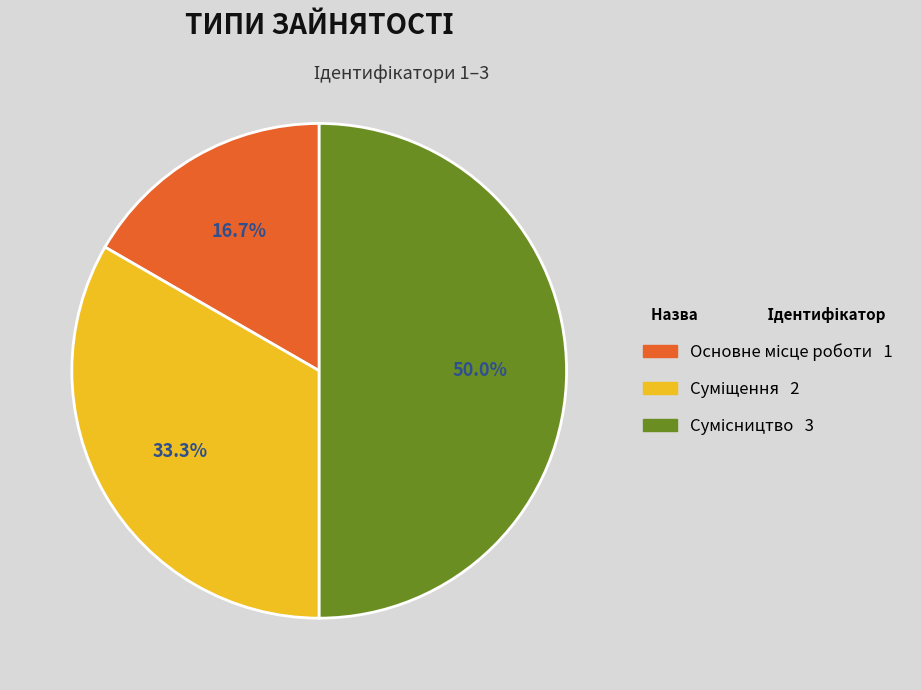

To the nearest percent, what is the difference between the Суміщення and Основне місце роботи slice percentages?

17%